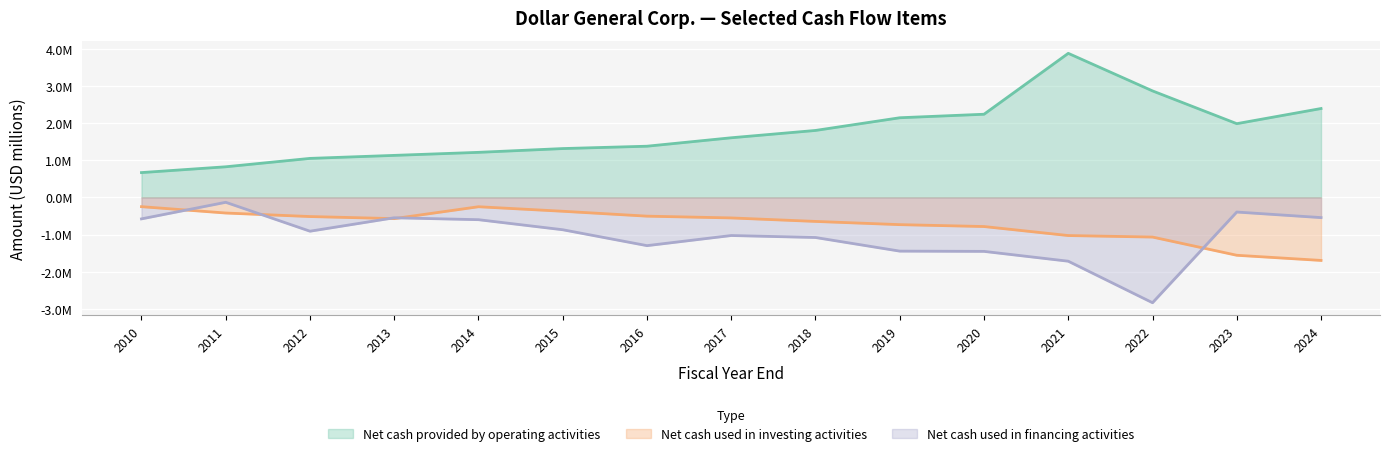

Where is the first local maximum for Net cash provided by operating activities?

2021